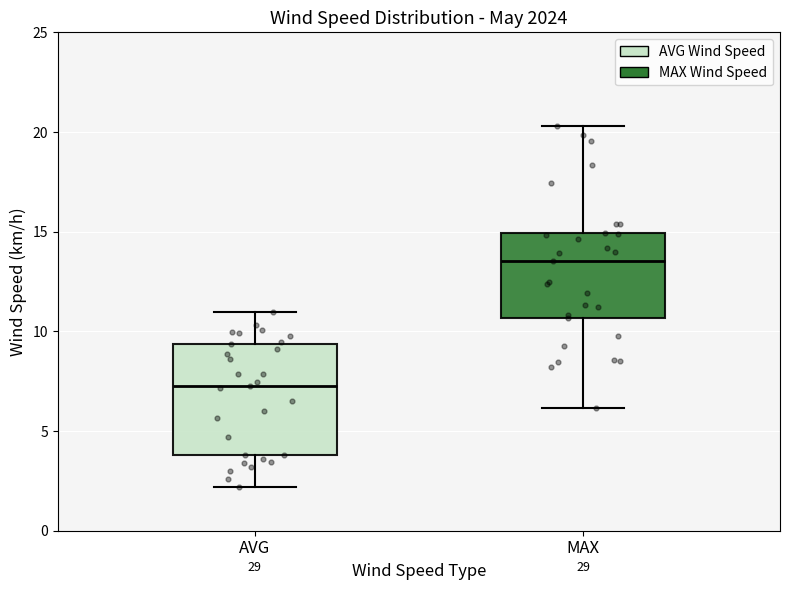

Comparing the boxes themselves (not the whiskers), which one is the tallest?

AVG